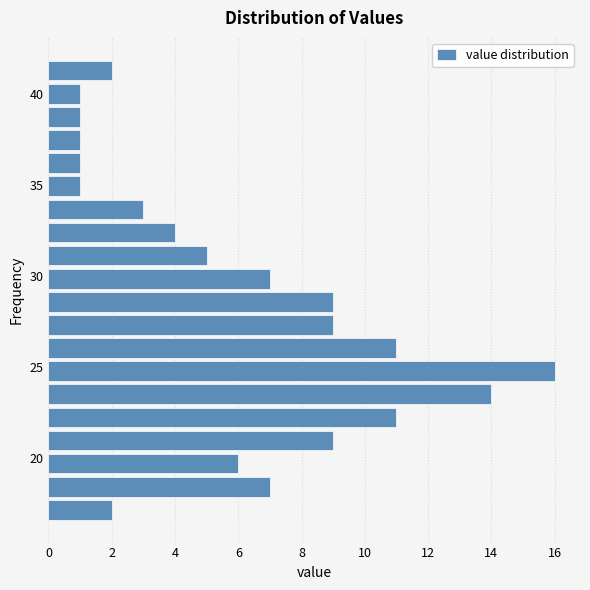

Read against the y-axis, roughly where is the centre of the longest bar?

25.0